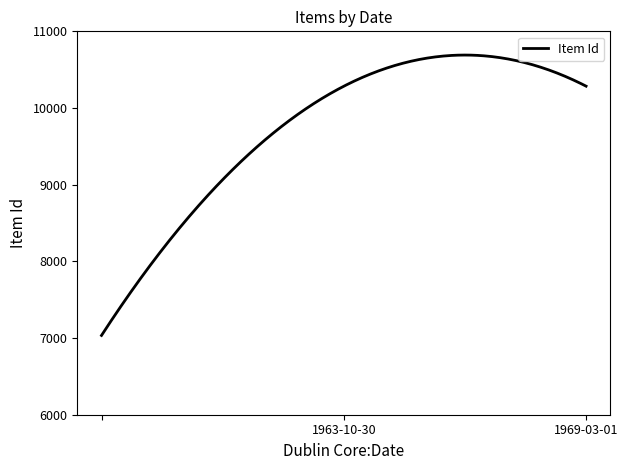

What is the maximum value shown in the chart?

10690.6